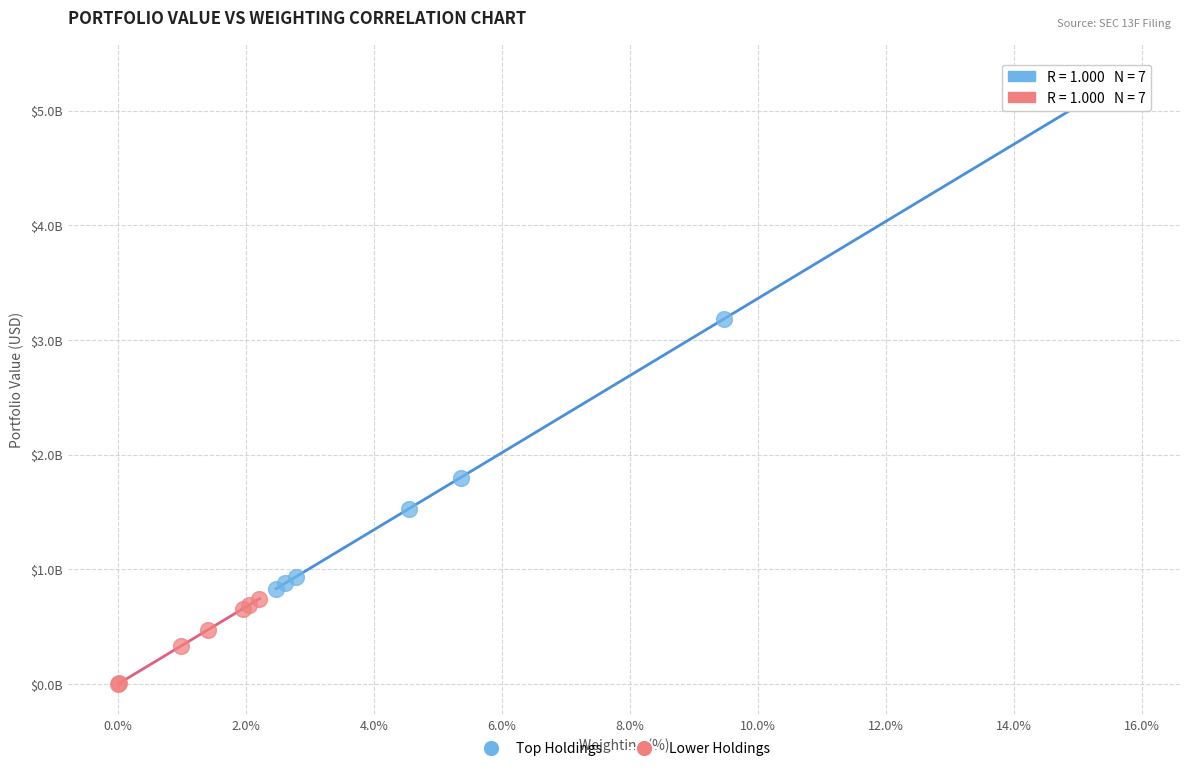

Which series reaches the maximum Y coordinate?

Top Holdings